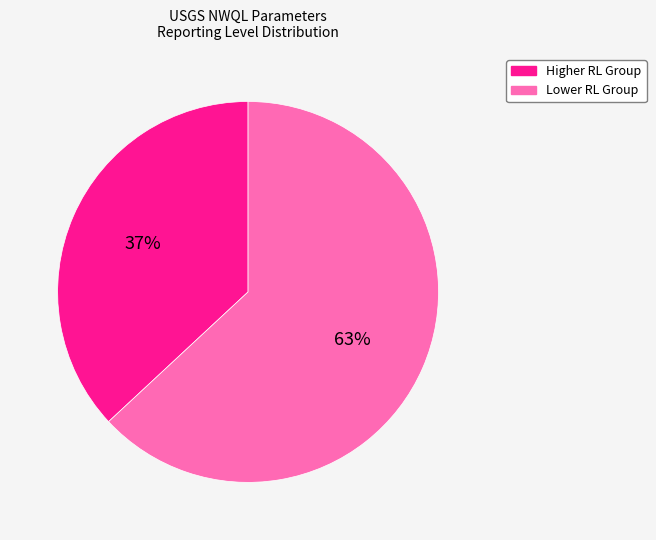

Is there a majority slice in this chart?

Yes